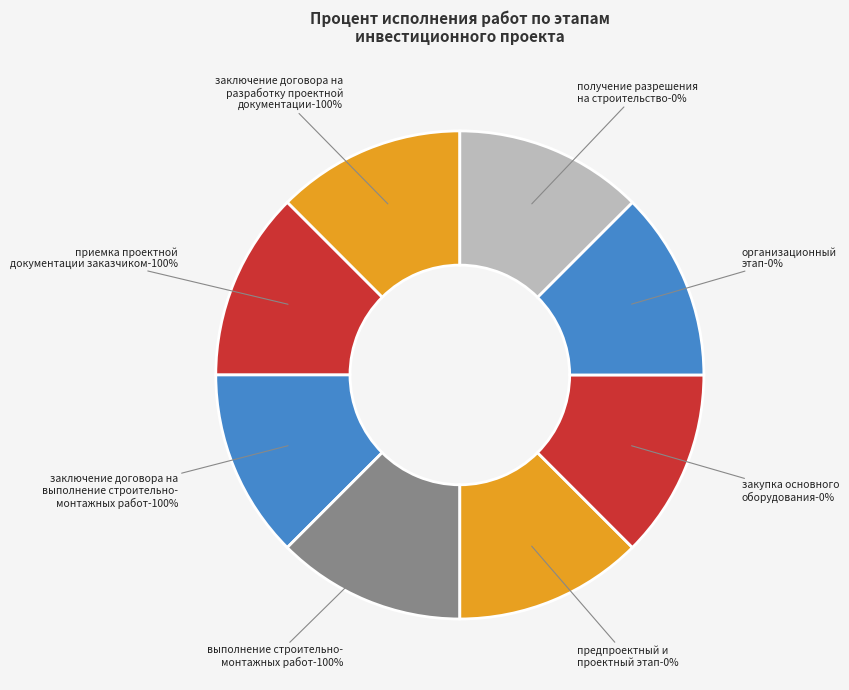

Rank the categories by value from lowest to highest.

Предпроектный и проектный этап, Закупка основного оборудования, Организационный этап, Получение разрешения на строительство, Заключение договора на разработку проектной документации, Приемка проектной документации заказчиком, Заключение договора на выполнение строительно-монтажных работ, Выполнение строительно-монтажных работ